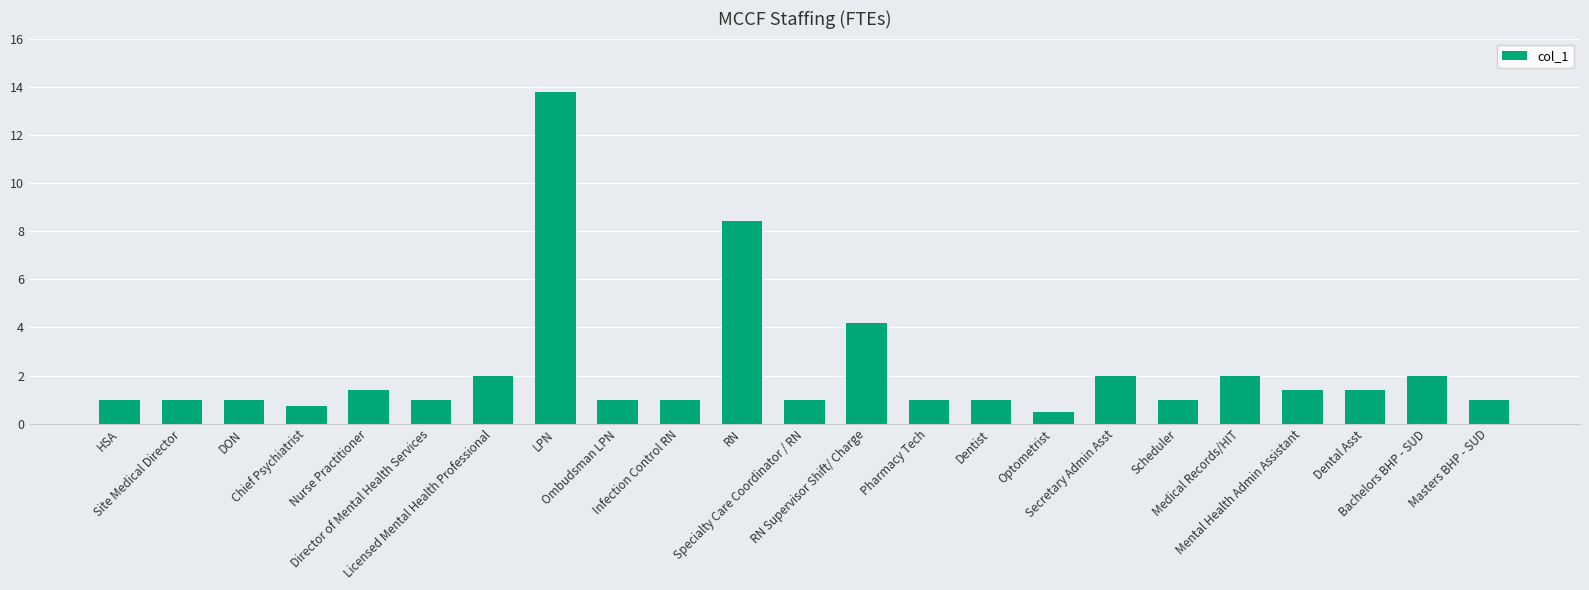

What is the label of the 17th bar from the right?

Licensed Mental Health Professional